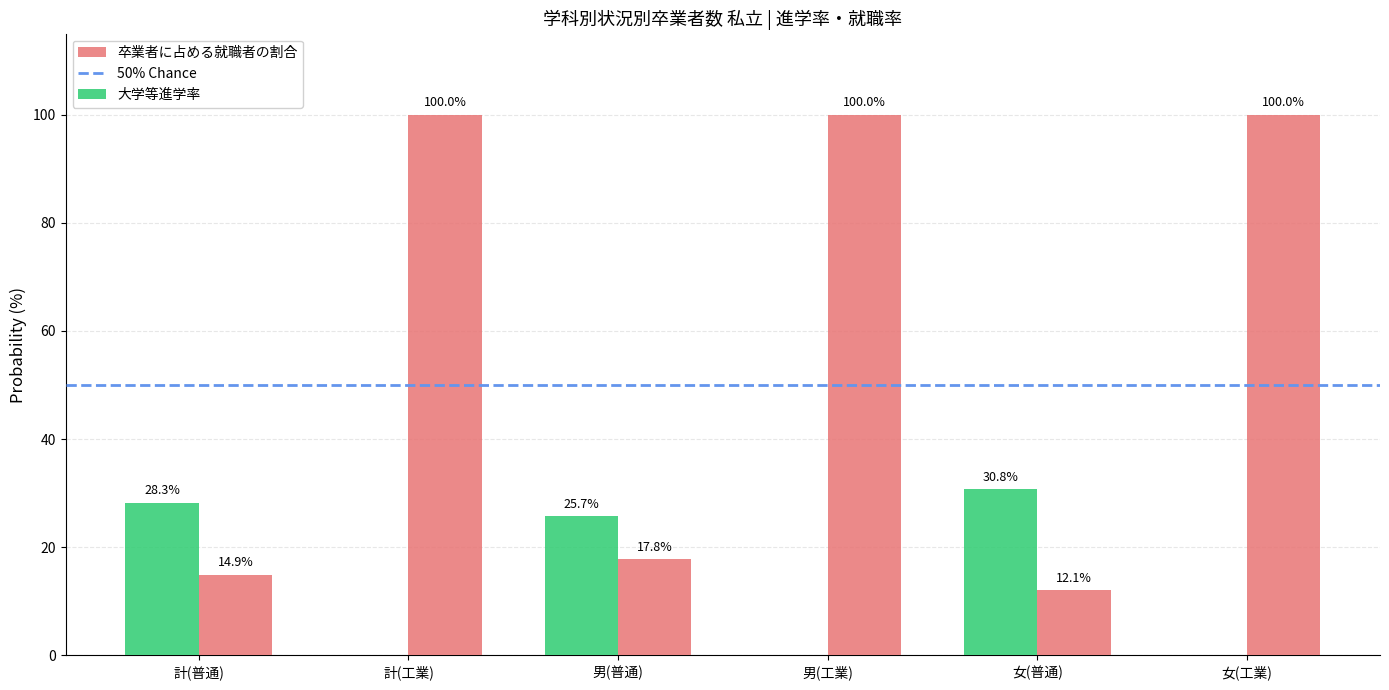

The value of 卒業者に占める就職者の割合 at 女(工業) is 100.0. True or false?

True